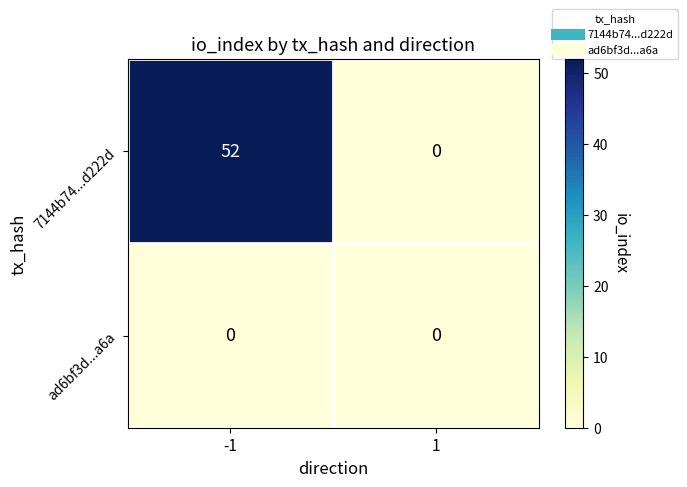

What is the sum of the 7144b74...d222d values at 1 and -1?

52